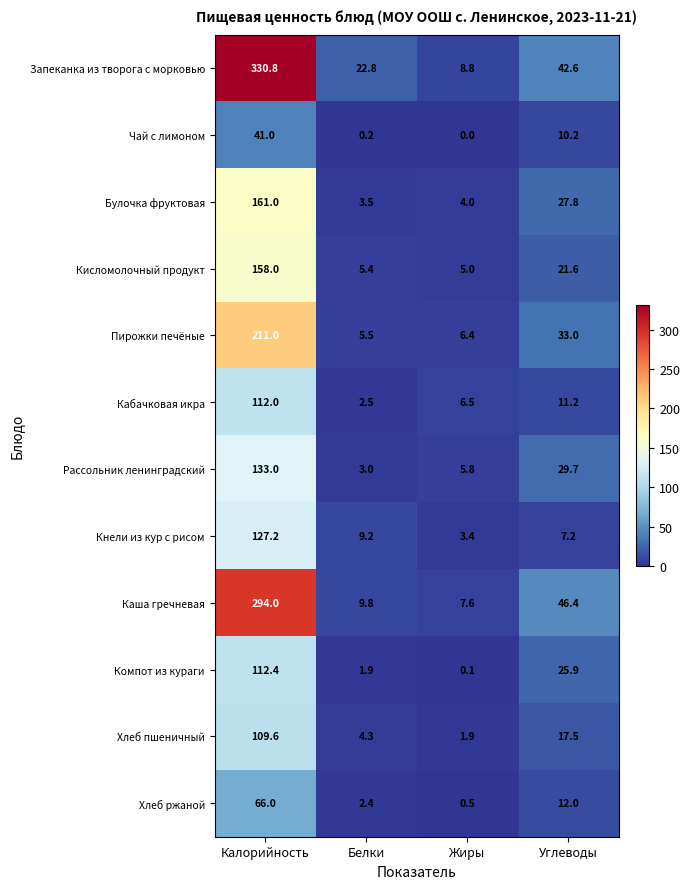

At which label does Хлеб пшеничный reach its minimum?

Жиры